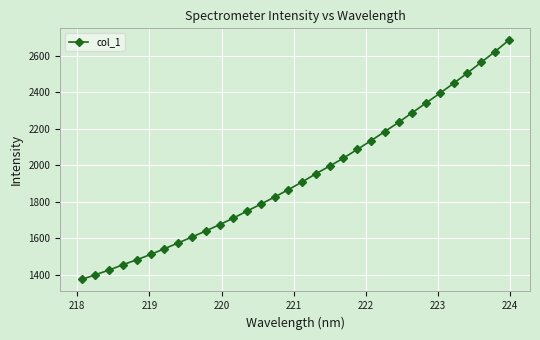

What is the smallest value displayed?

1374.5